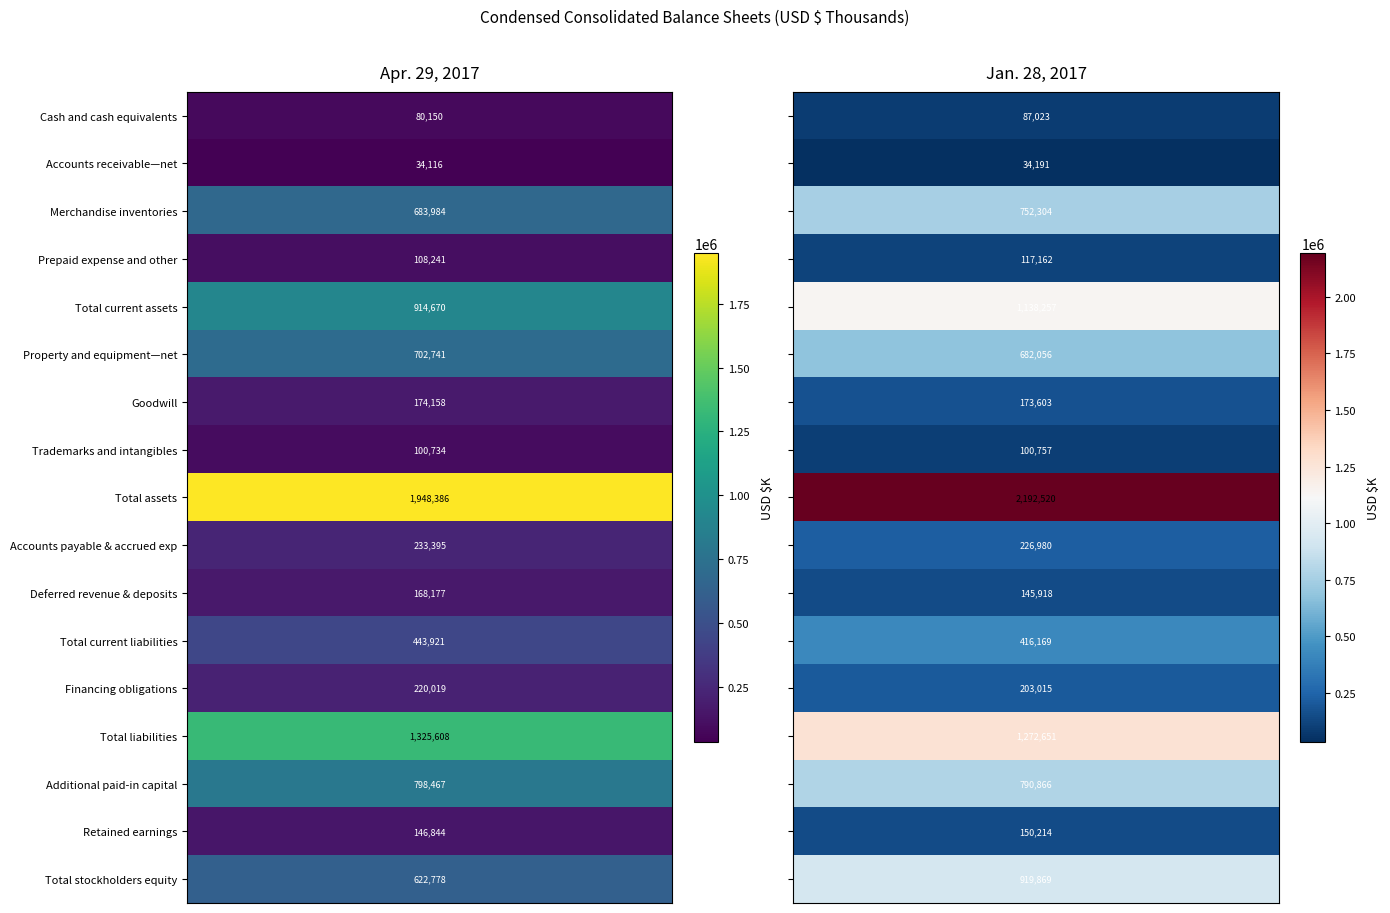

Between 1 and 0, which is larger?

1